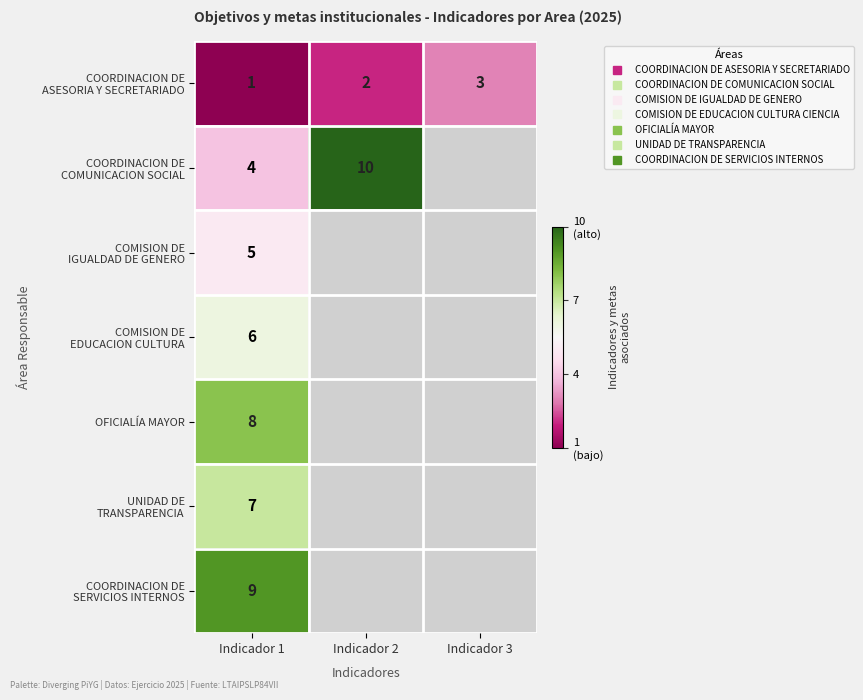

At how many categories does at least one series exceed 0?

3